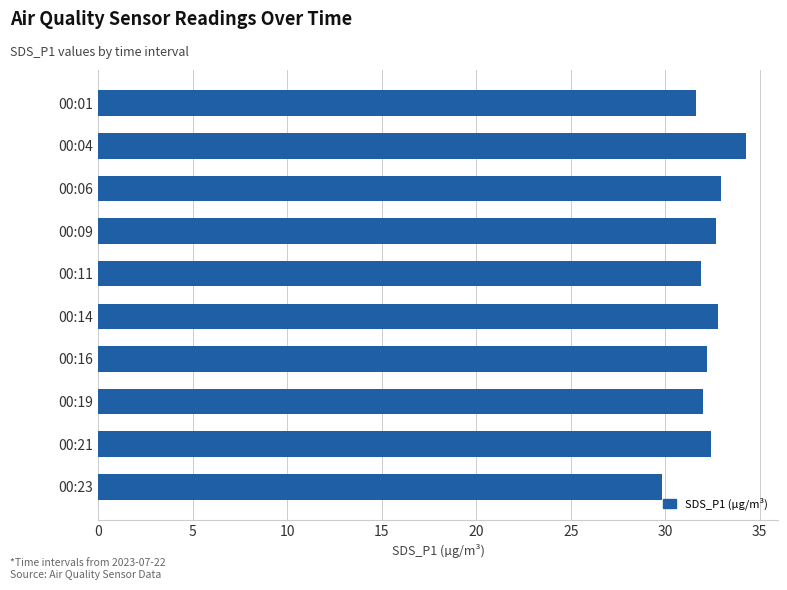

How many series are shown in this chart?

1